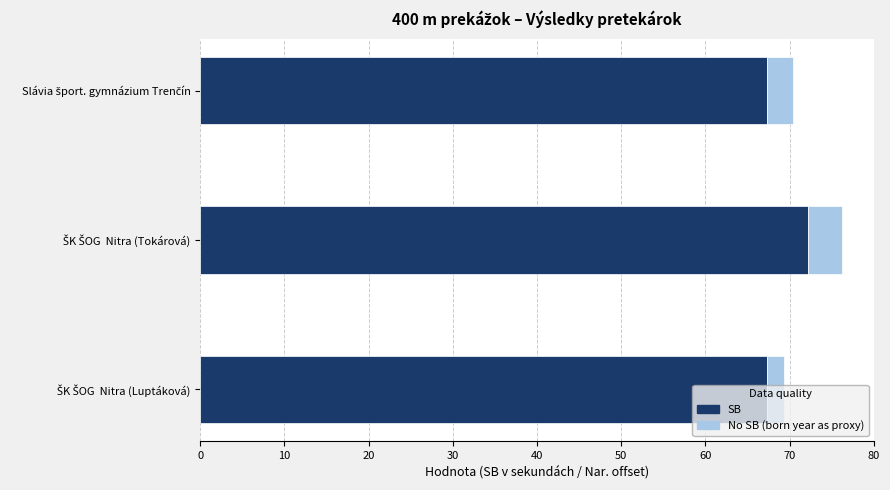

What is the maximum value for SB?

72.2